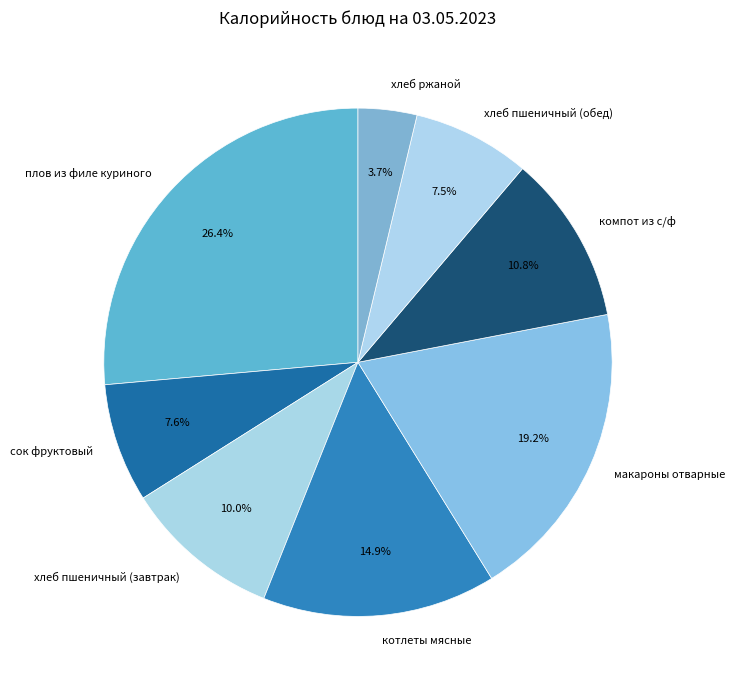

How much of the chart is everything except макароны отварные?

80.8%